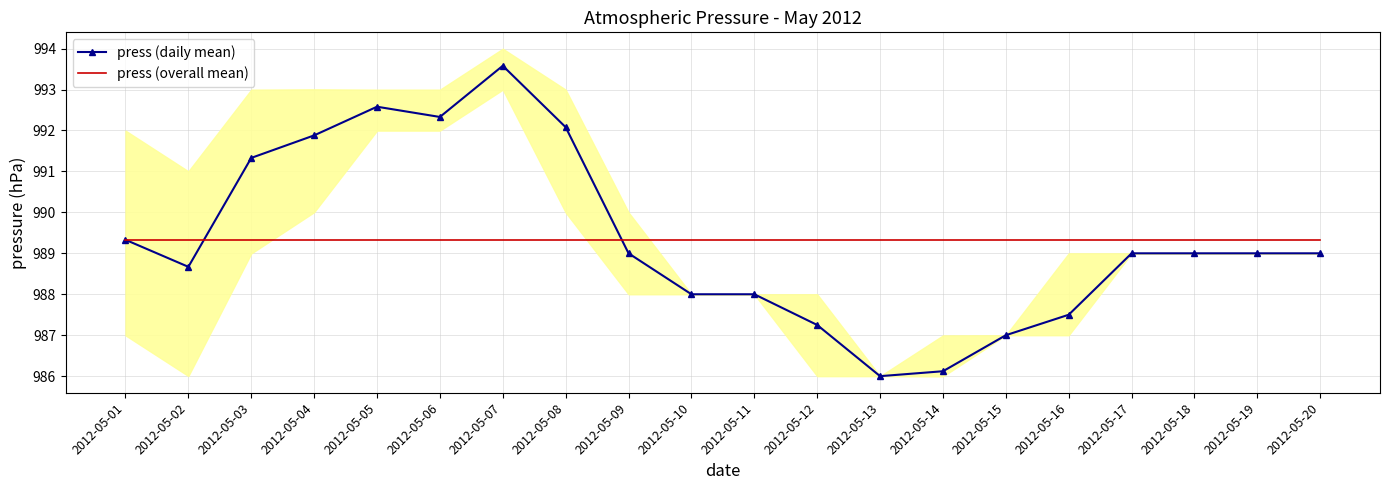

At which category does press (daily mean) reach its first local peak?

2012-05-05